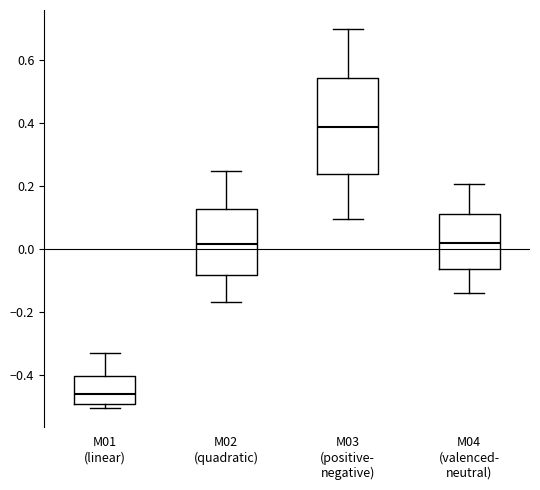

Which box's median line is the highest?

M03 (positive- negative)